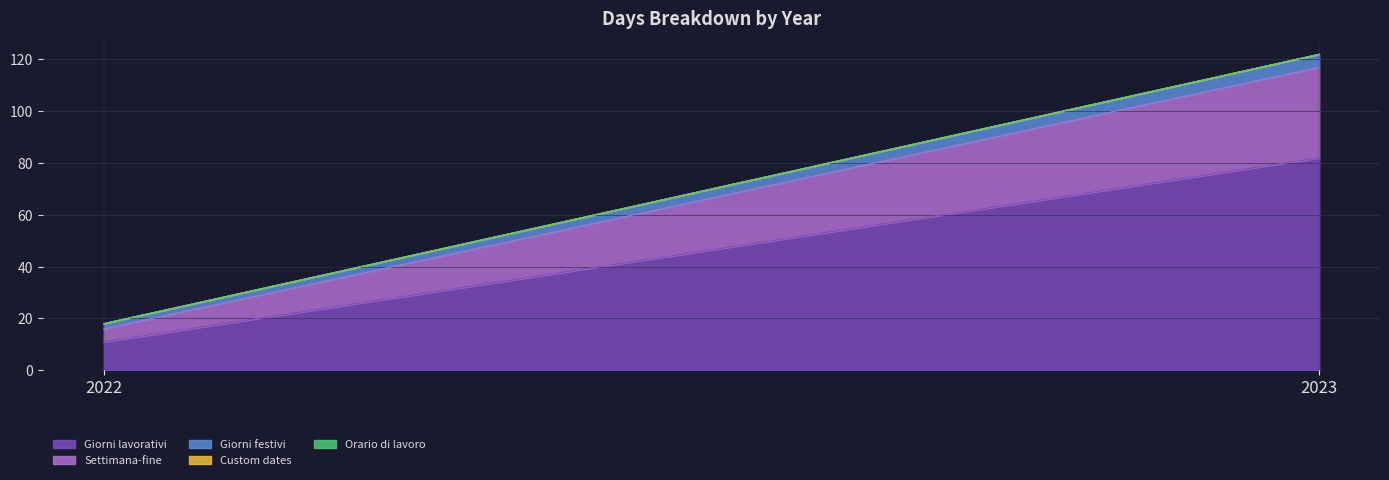

What is the sum of all Settimana-fine values?

40